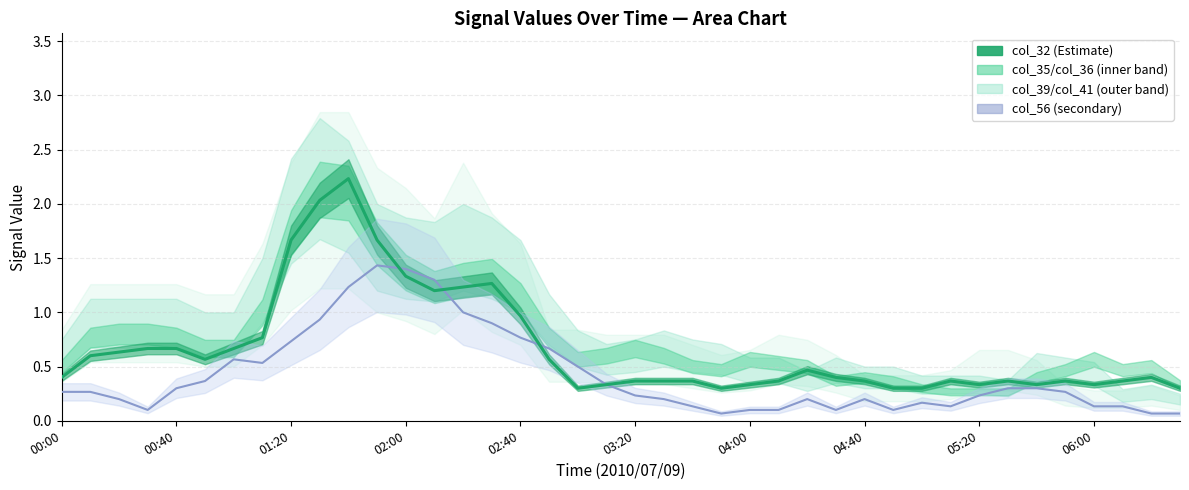

Is it true that col_32 (center) equals 0.1 at 22?

False